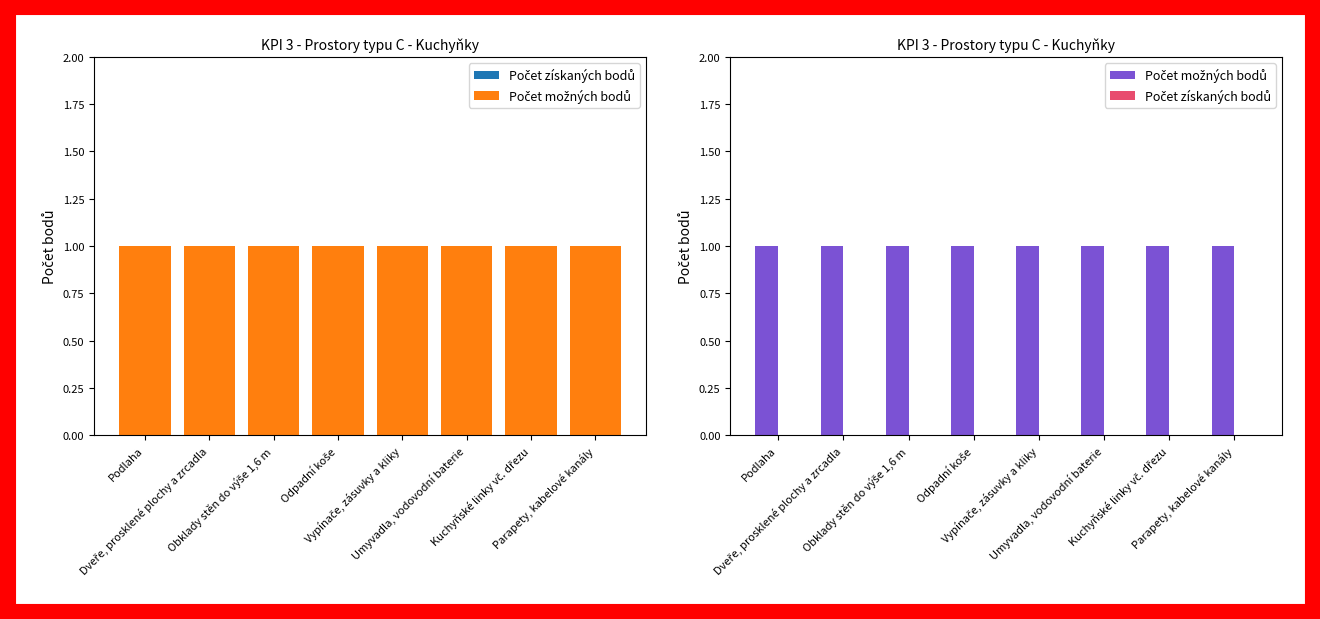

Does the chart contain stacked bars?

No